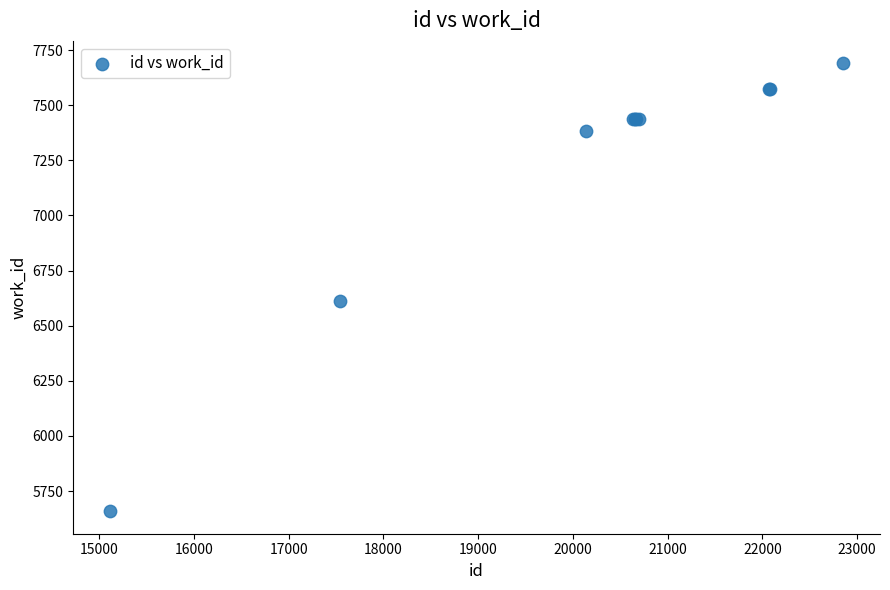

What Y value in the scatter plot is closest to 6674?

6611